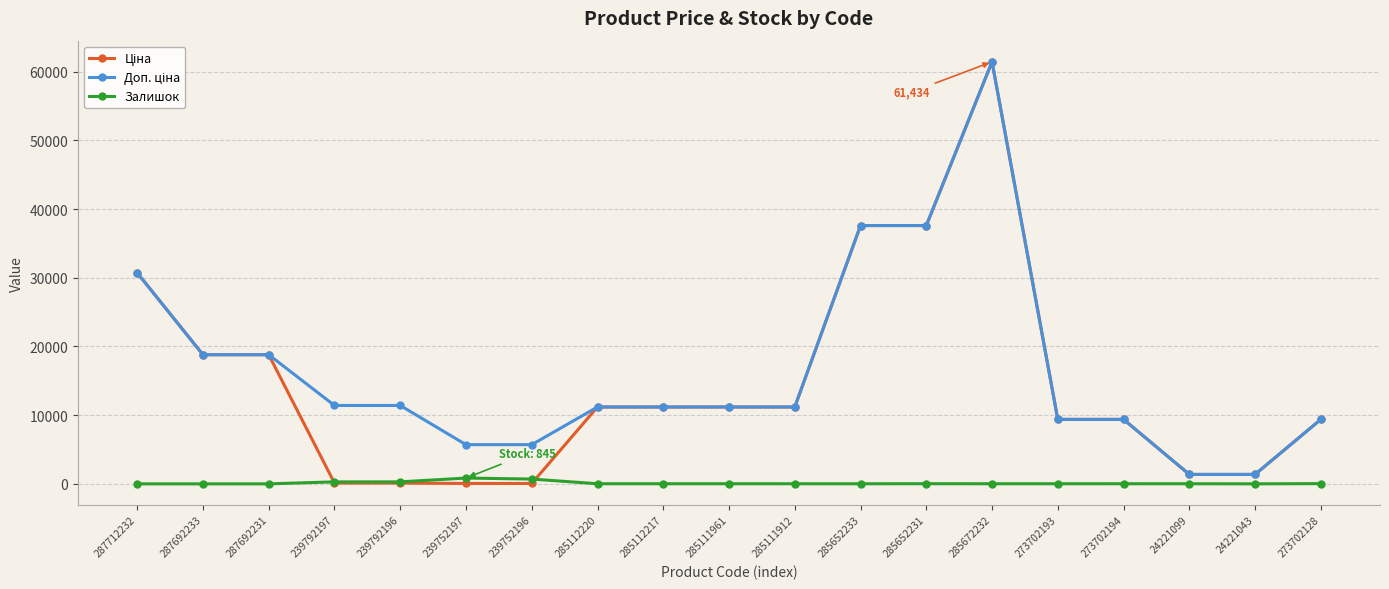

How many series are shown in this chart?

3